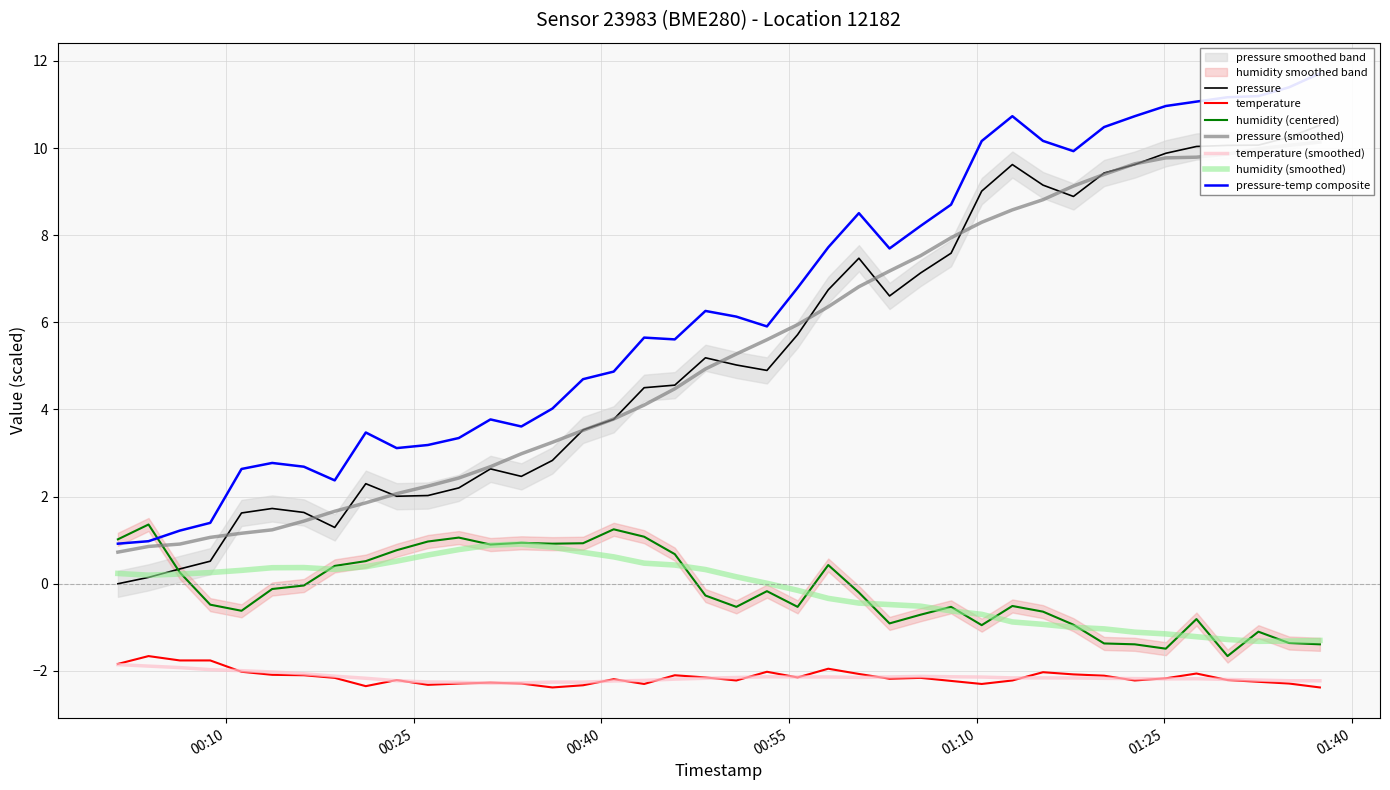

List the series in order of their peak value, highest first.

pressure, humidity, temperature